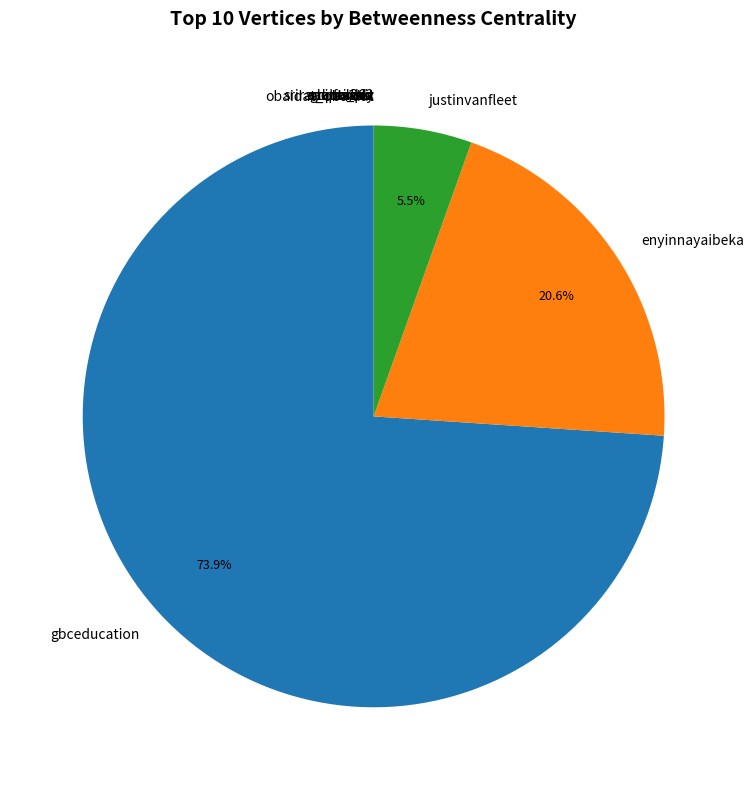

To the nearest percent, what is the average slice percentage?

10%